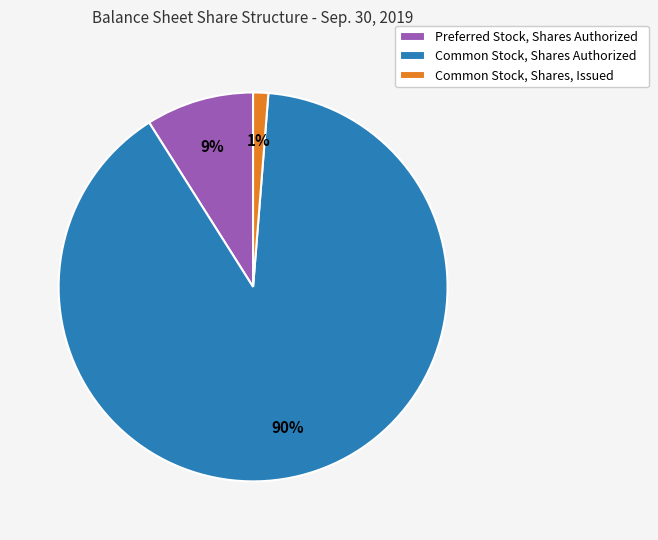

To the nearest percent, what percentage of the pie is Preferred Stock, Shares Authorized?

9%